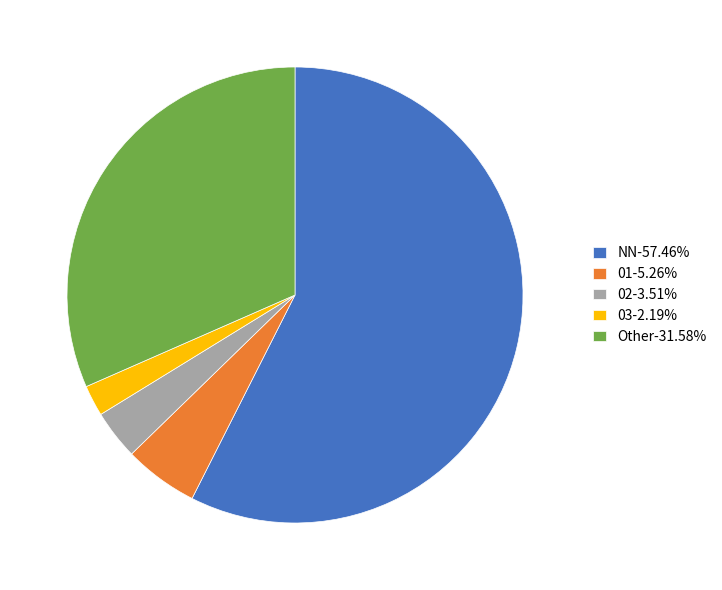

Is it true that 01 is 1% of the pie?

False